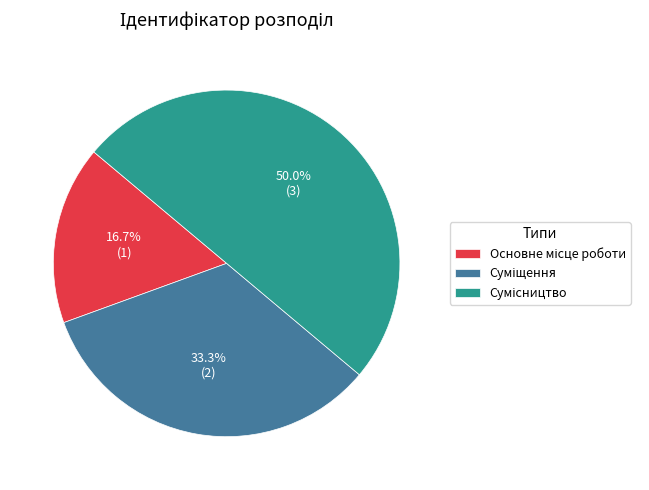

How much of the chart is everything except Суміщення?

66.7%